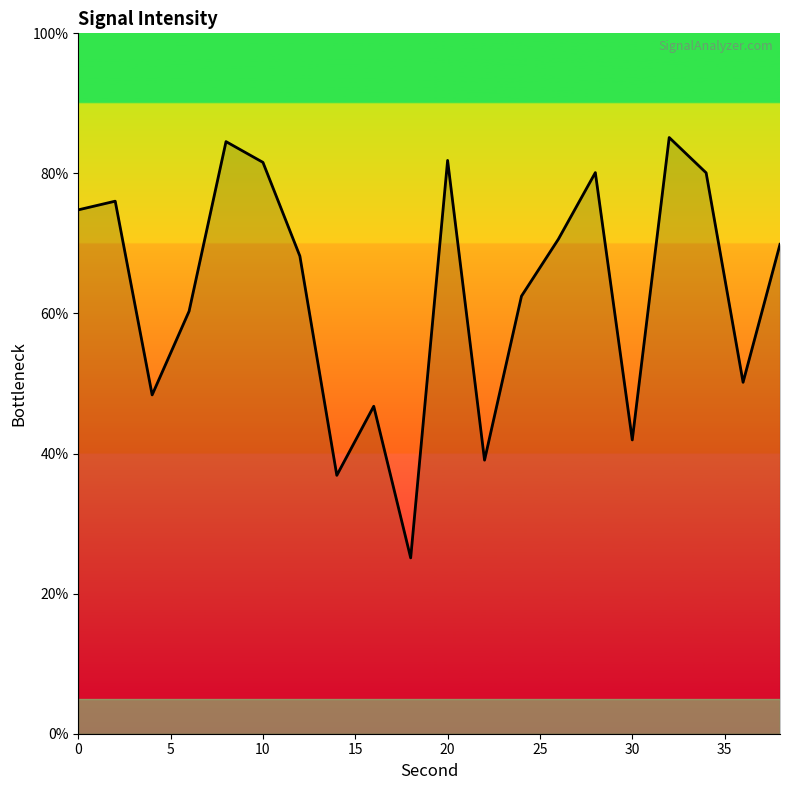

What is the difference between the maximum and minimum values?

60.0